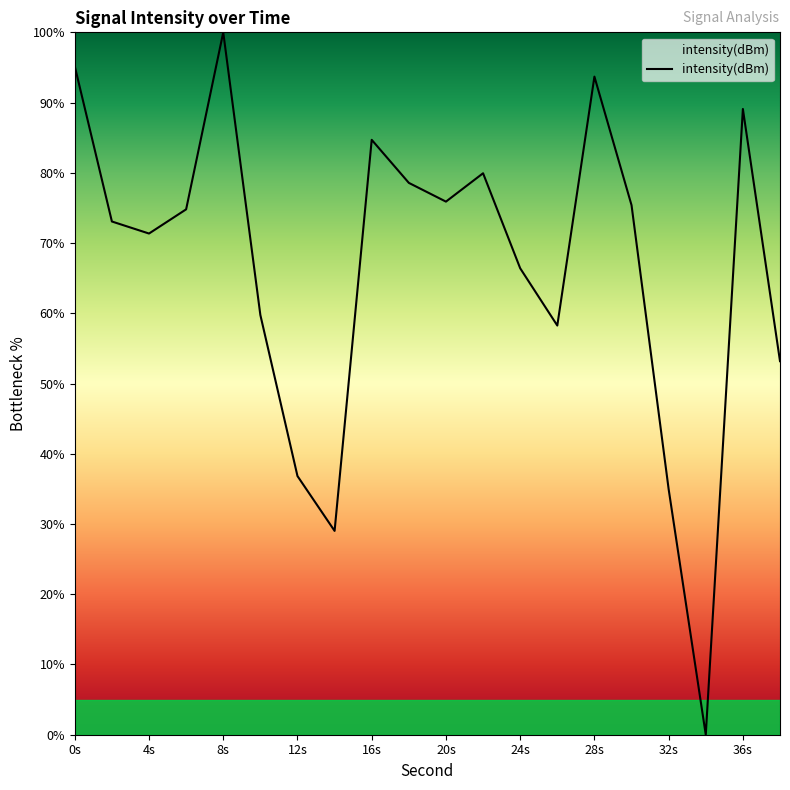

What is the difference between the maximum and minimum values?

100.0